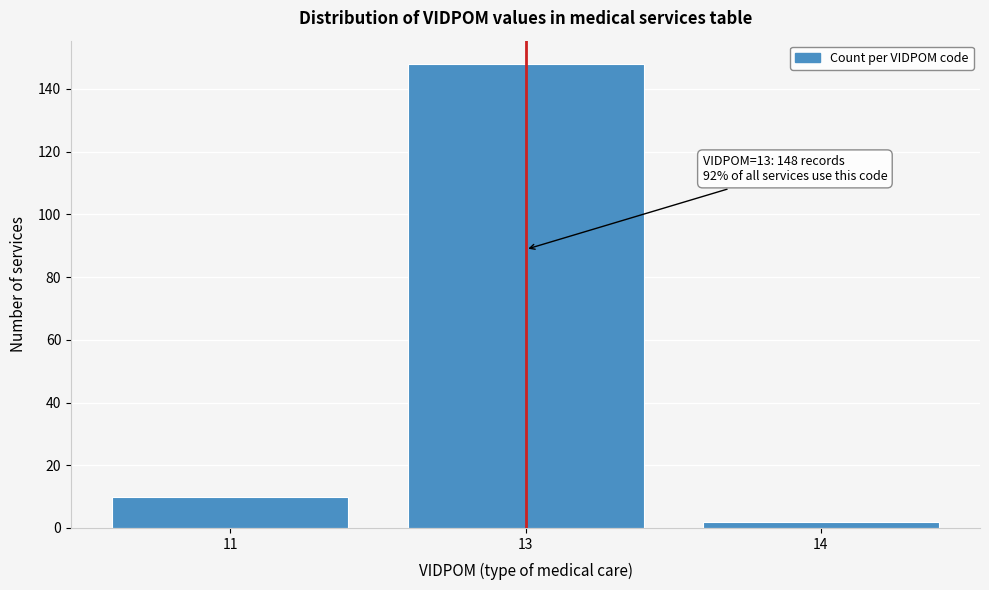

Reading left to right, extract all data points from this chart.

10	148	2